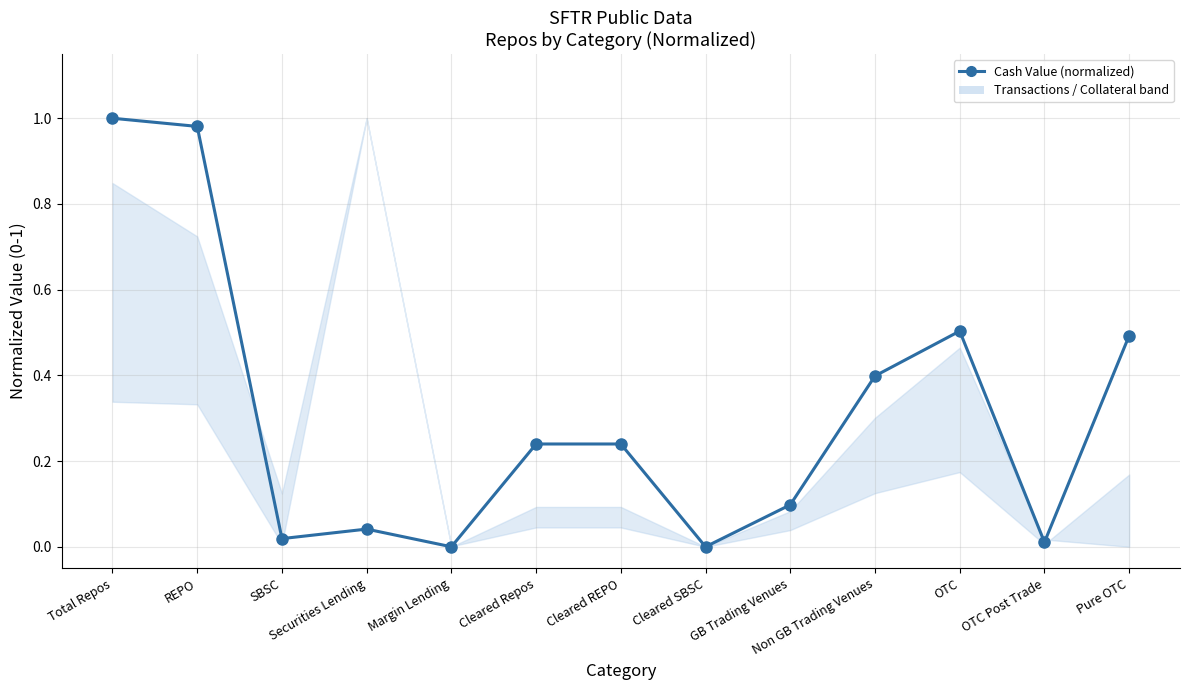

Which series changed the most between Cleared SBSC and OTC Post Trade?

Collateral Market Value (Eur mn)